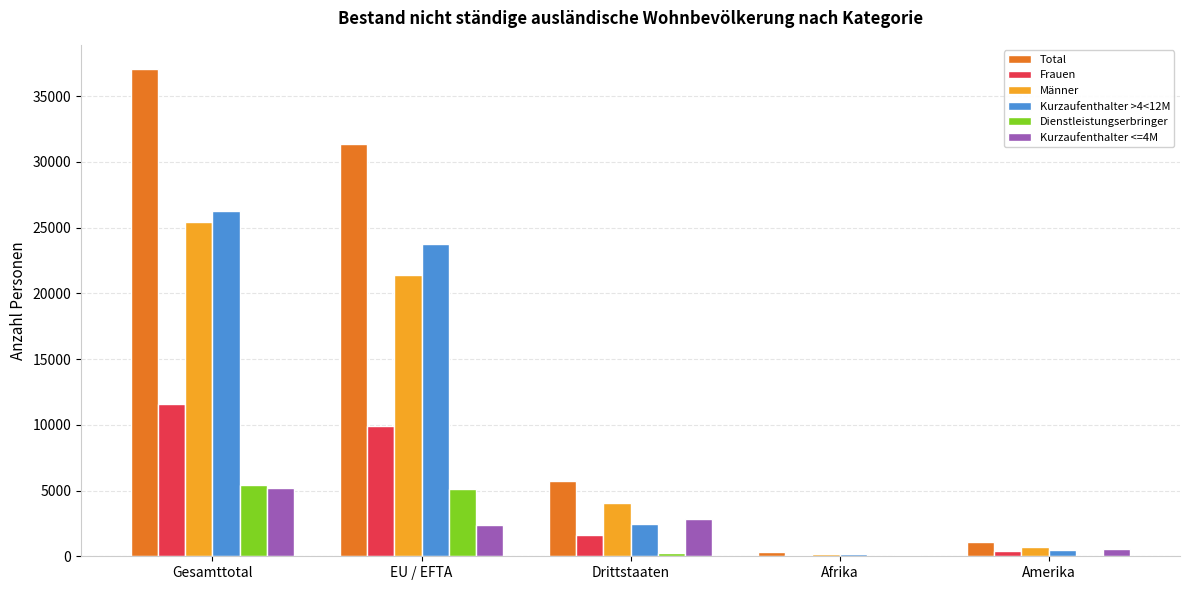

Where is Männer nearest to the value 12834?

EU / EFTA